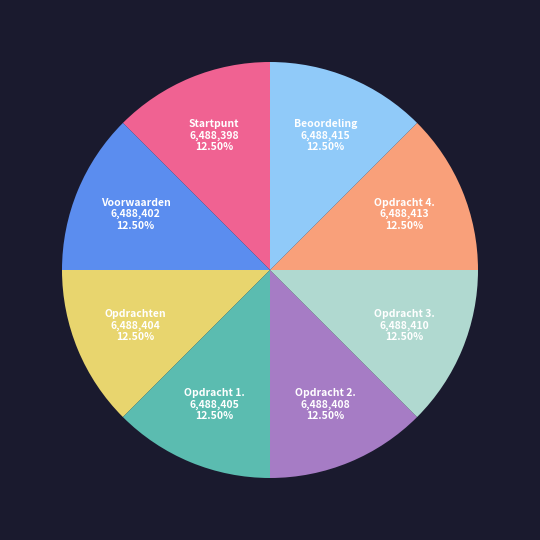

How many slices are in this pie chart?

8